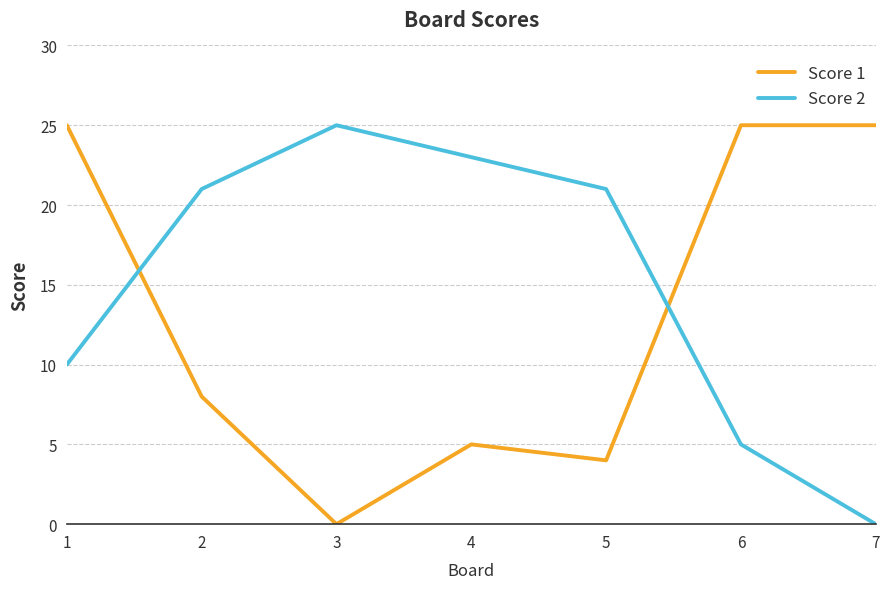

What is the highest value of the Score 1 series?

25